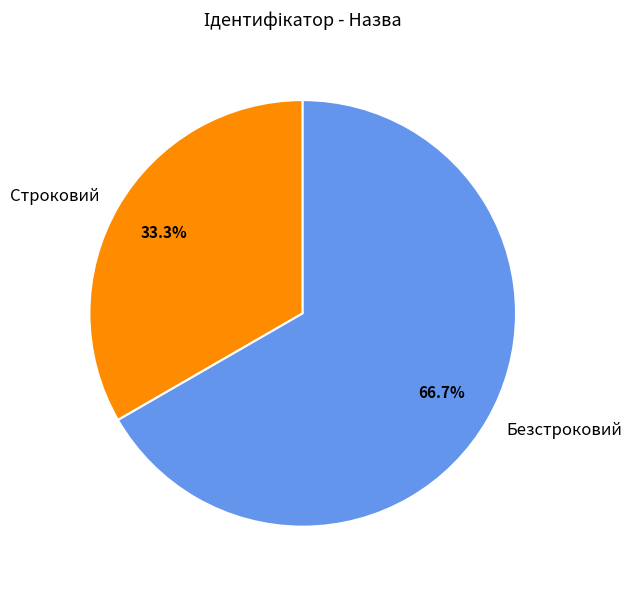

Which slice is the largest?

Безстроковий